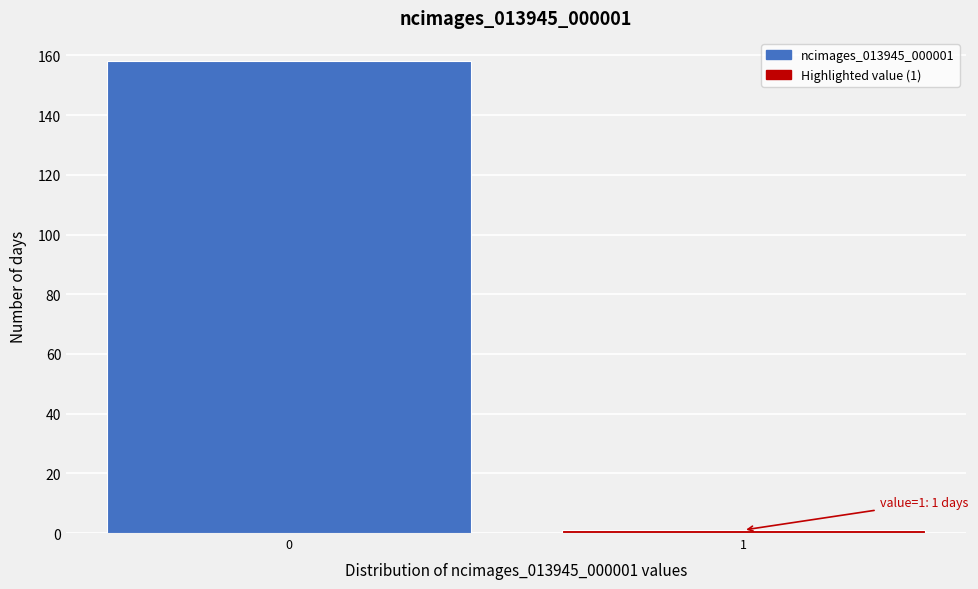

Reading left to right, transcribe all the data shown in this chart.

158	1